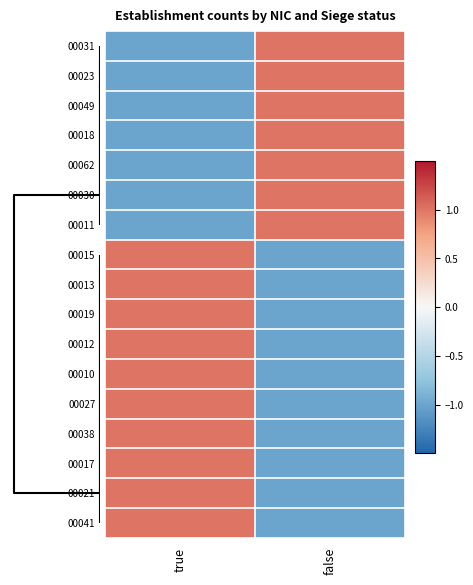

Reading left to right, transcribe all the data shown in this chart.

00031: true=-1	false=1
00023: true=-1	false=1
00049: true=-1	false=1
00018: true=-1	false=1
00062: true=-1	false=1
00030: true=-1	false=1
00011: true=-1	false=1
00015: true=1	false=-1
00013: true=1	false=-1
00019: true=1	false=-1
00012: true=1	false=-1
00010: true=1	false=-1
00027: true=1	false=-1
00038: true=1	false=-1
00017: true=1	false=-1
00021: true=1	false=-1
00041: true=1	false=-1